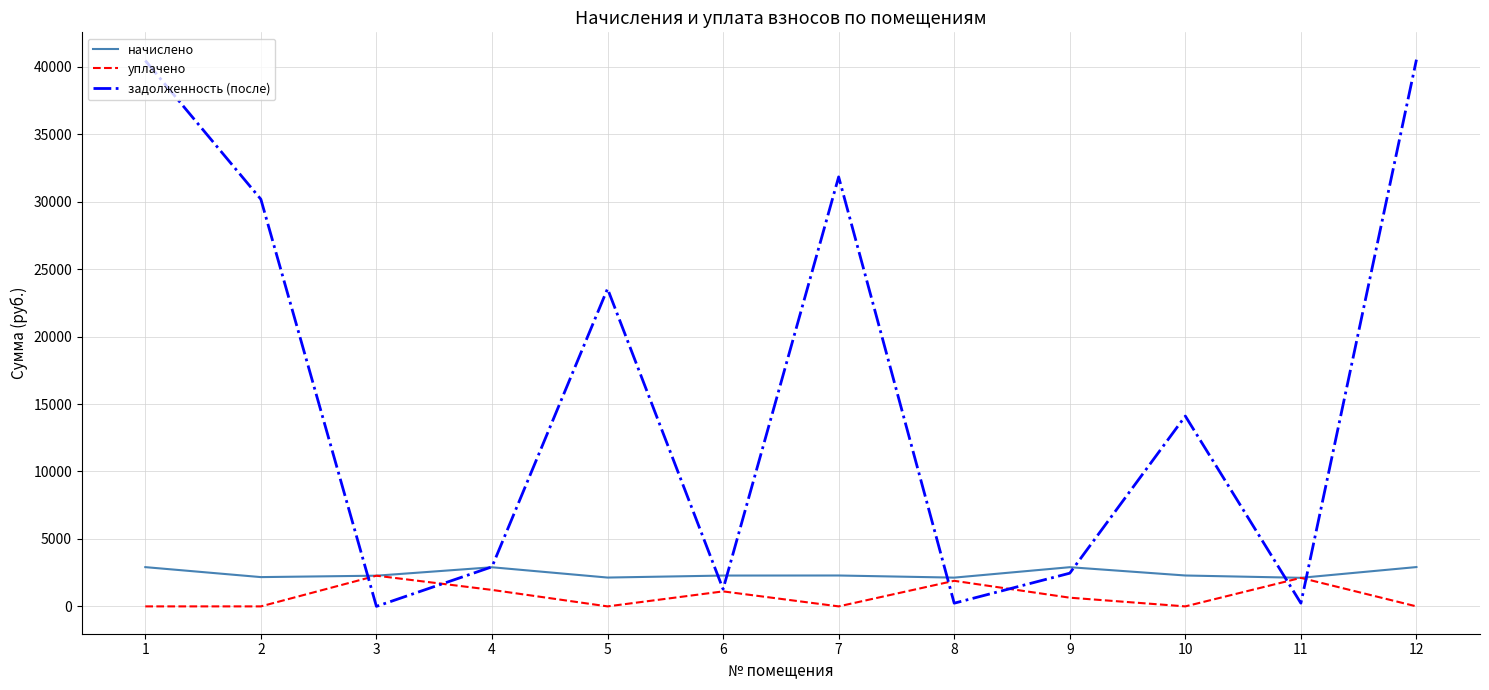

At which category does начислено reach its first local peak?

4